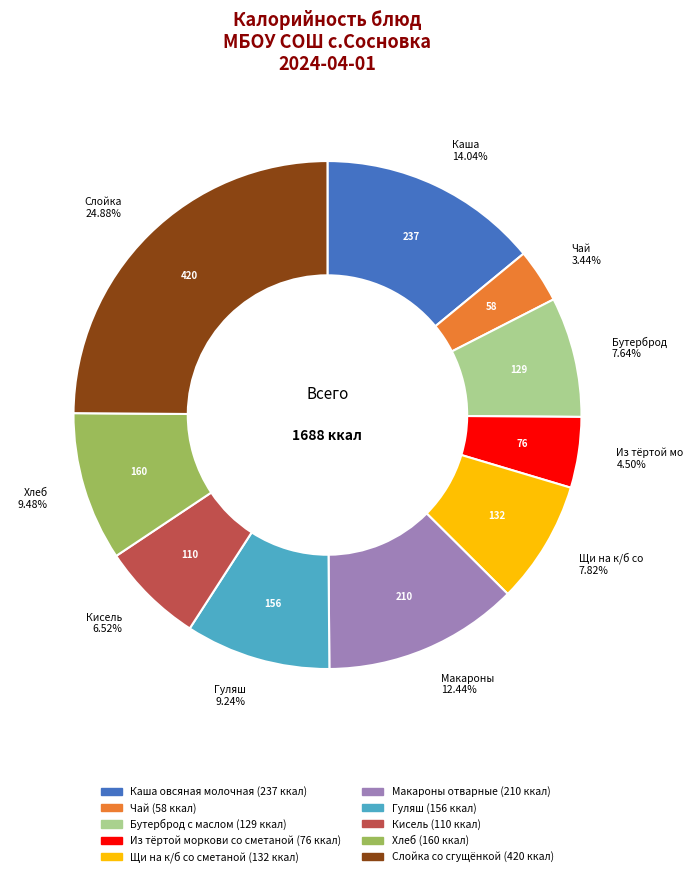

To the nearest percent, what portion does Слойка со сгущёнкой represent?

25%